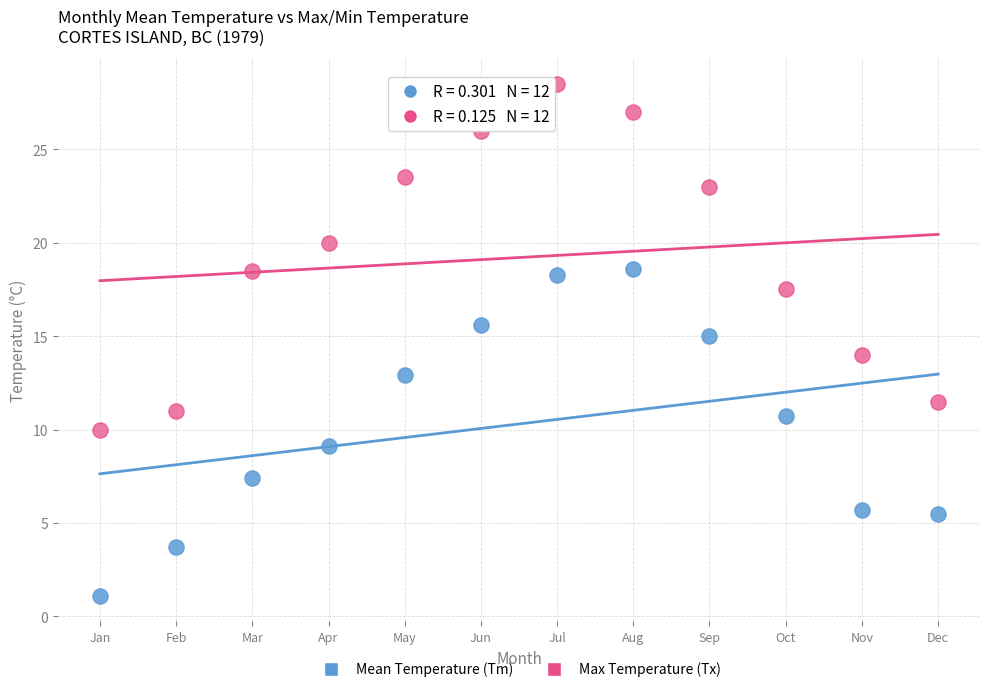

Which series contains the lowest Y value?

Mean Temperature (Tm)